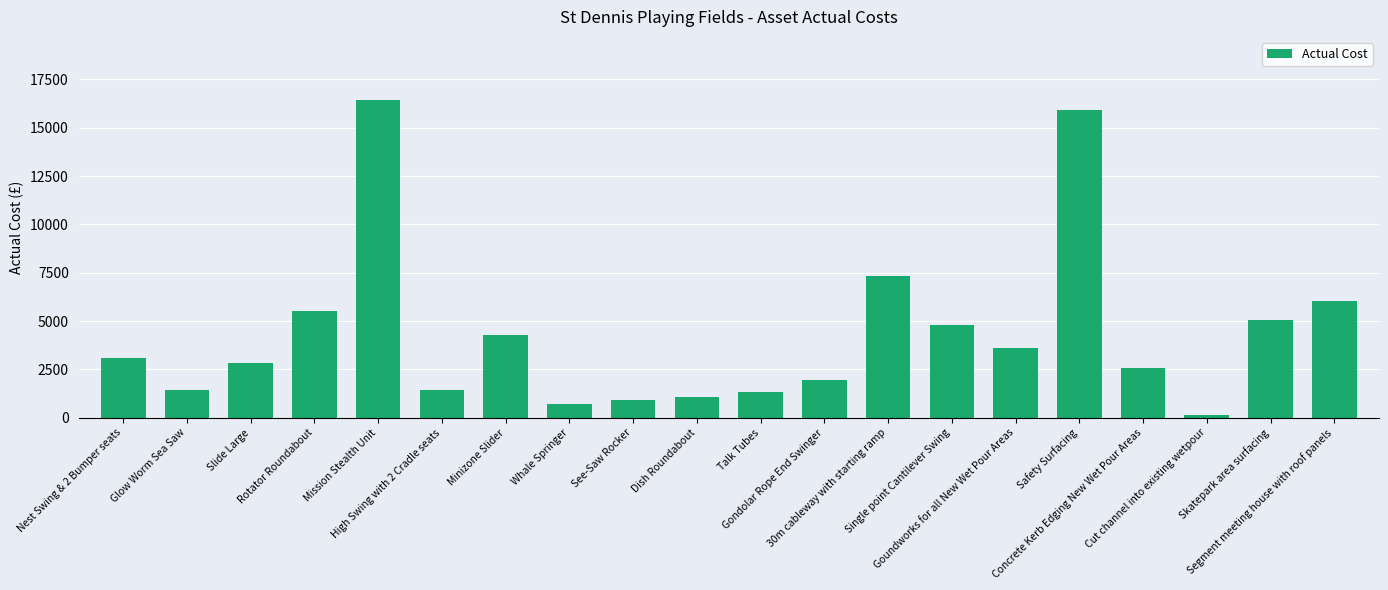

What is the difference between the maximum and minimum values?

16280